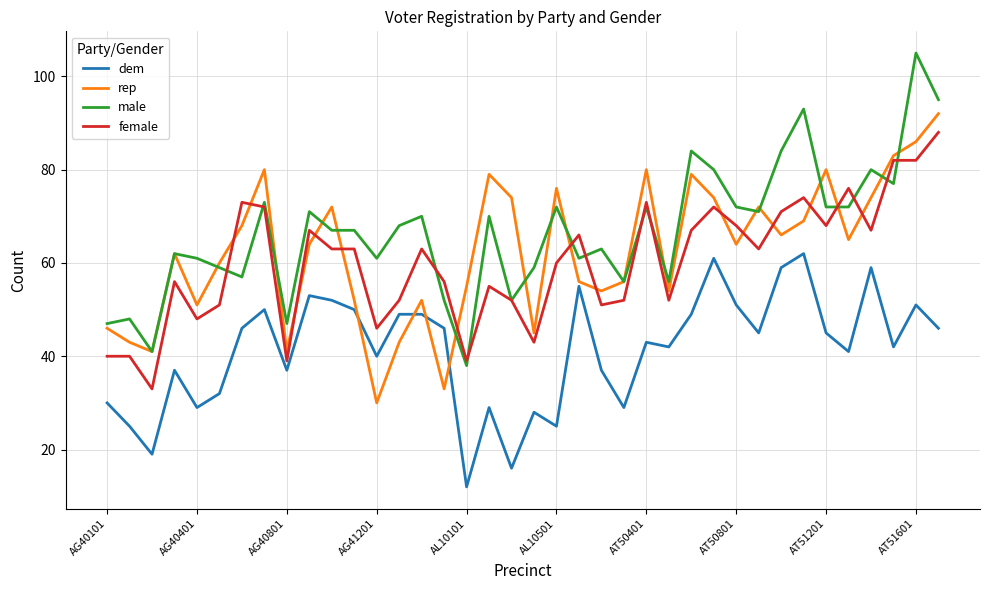

Is this an area chart (filled region under the line)?

No